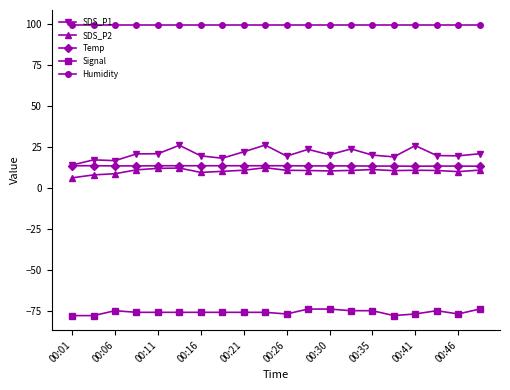

What is the minimum value for Temp?

13.3